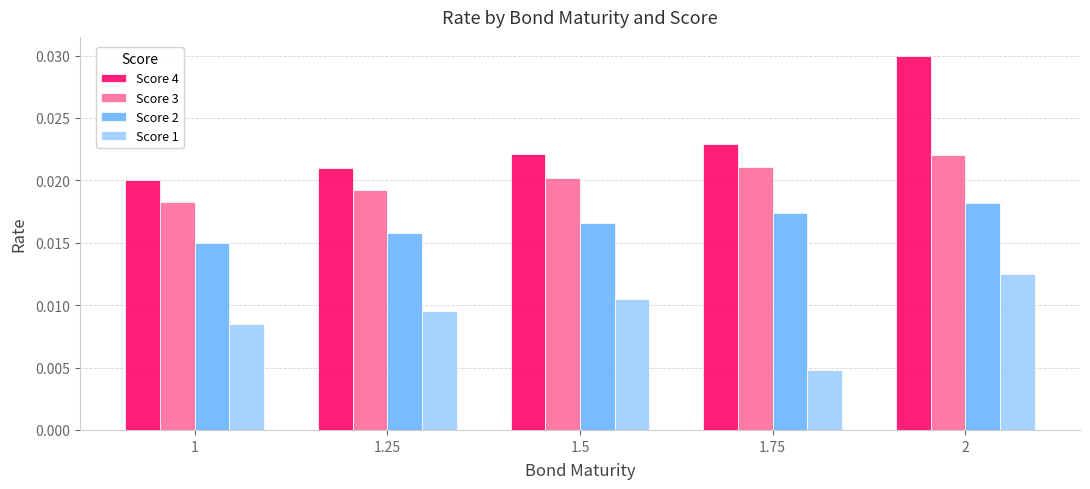

What are all the series names shown in the legend?

Score 4, Score 3, Score 2, Score 1